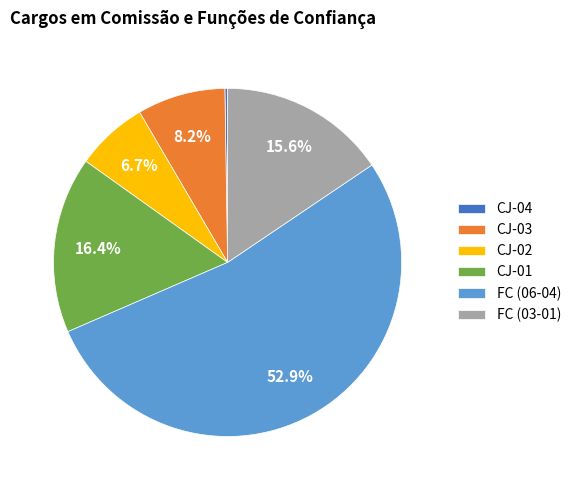

Between FC (06-04) and CJ-01, which is larger?

FC (06-04)